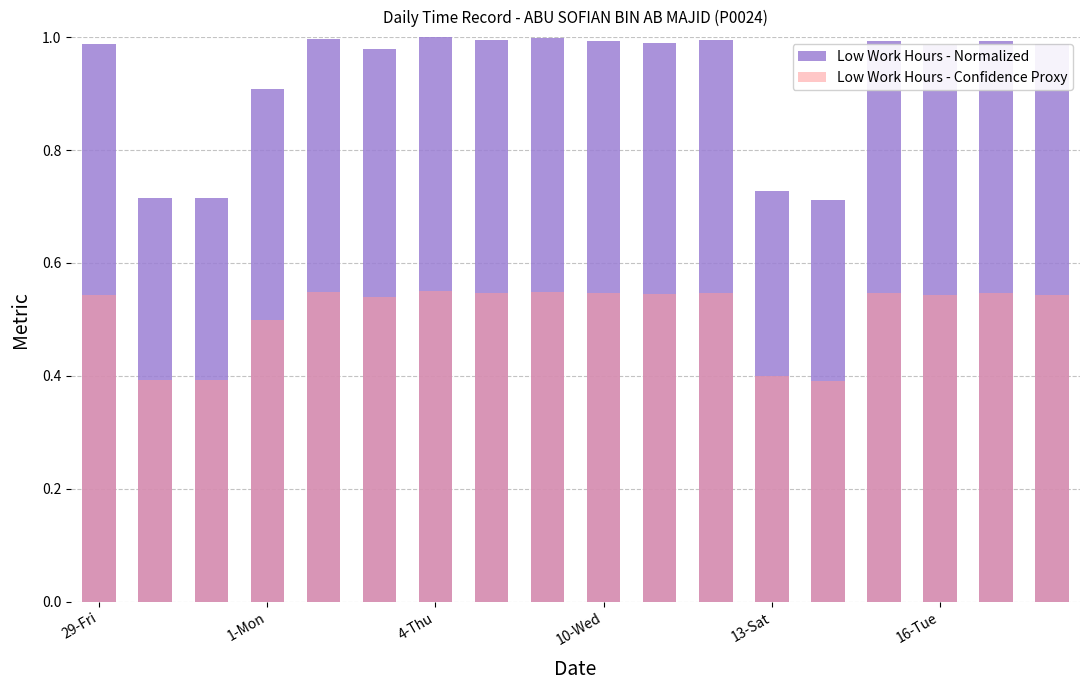

Which series has the largest total across all categories?

Low Work Hours - Normalized